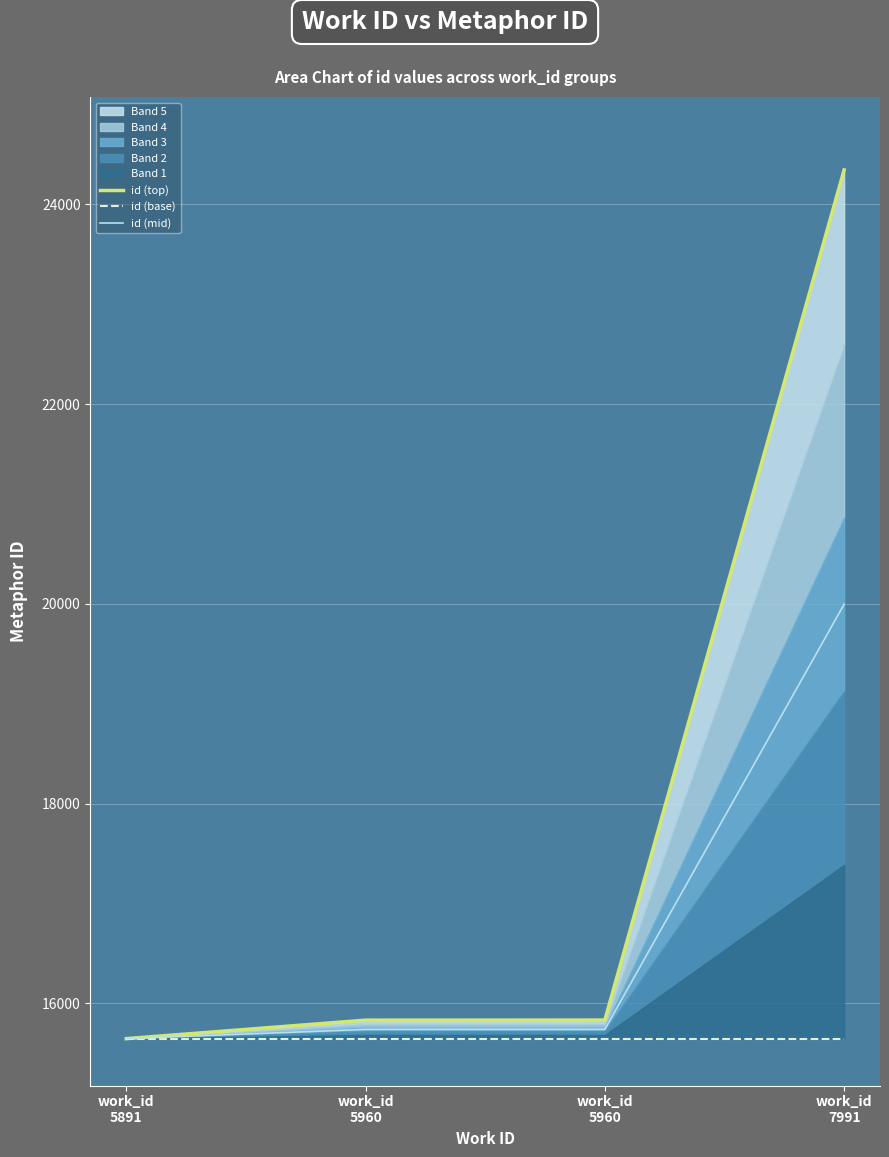

List the series in order of their peak value, highest first.

id (top), id (mid), id (base)